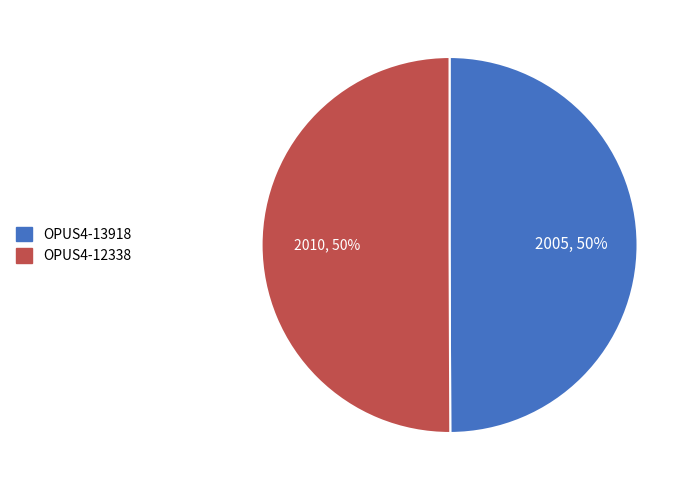

What percentage is the OPUS4-12338 slice, to the nearest percent?

50%